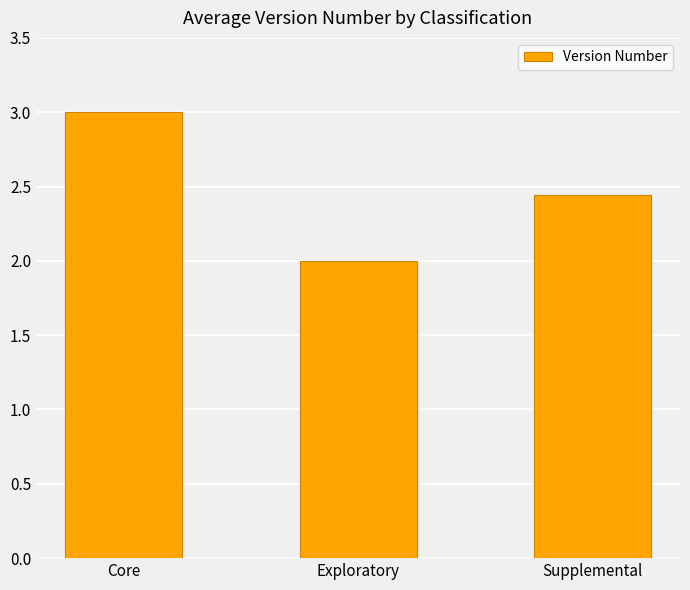

How many series are shown in this chart?

1